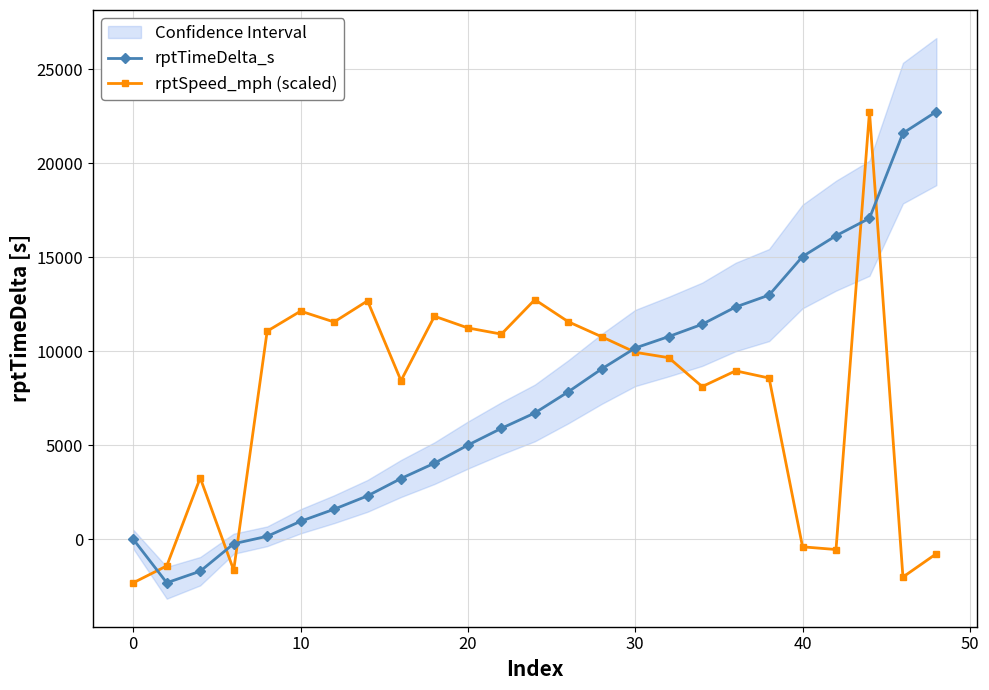

What is the minimum value for rptSpeed_mph (scaled)?

-2311.0